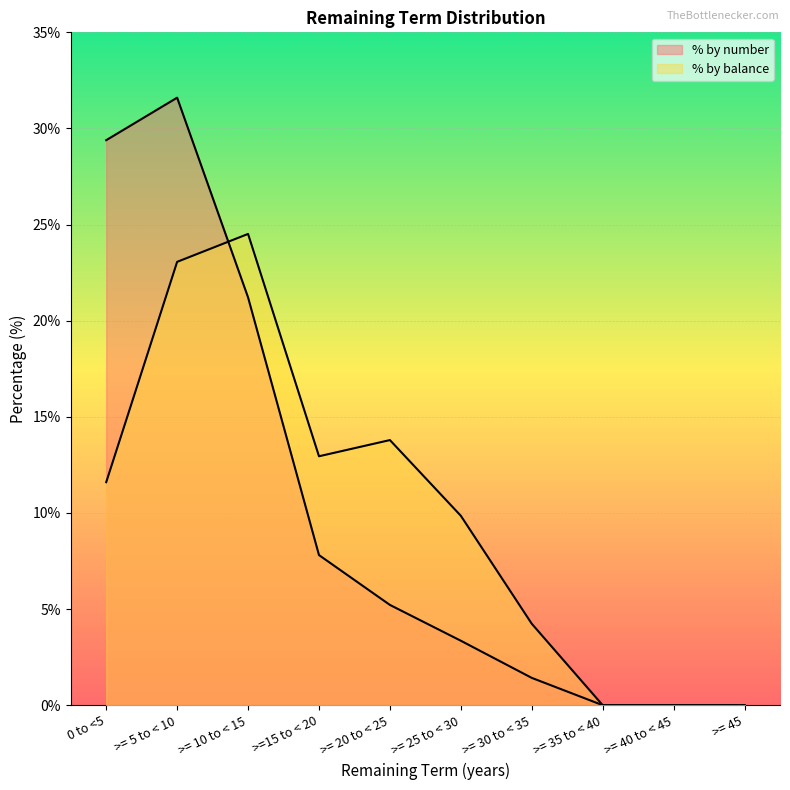

Reading right to left, transcribe all the data shown in this chart.

% by number: 0.0	0.0	0.0	1.4	3.4	5.2	7.8	21.2	31.6	29.4
% by balance: 0.0	0.0	0.0	4.2	9.9	13.8	12.9	24.5	23.1	11.6